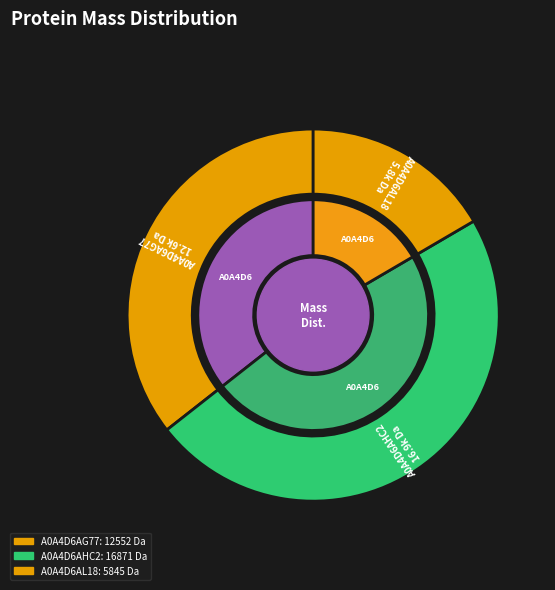

Rank the categories by value from highest to lowest.

A0A4D6AHC2, A0A4D6AG77, A0A4D6AL18